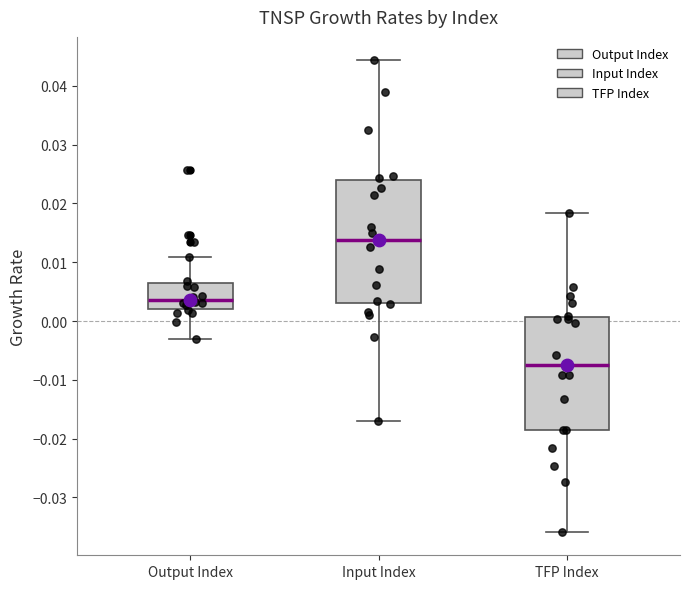

Comparing the boxes themselves (not the whiskers), which one is the tallest?

Input Index